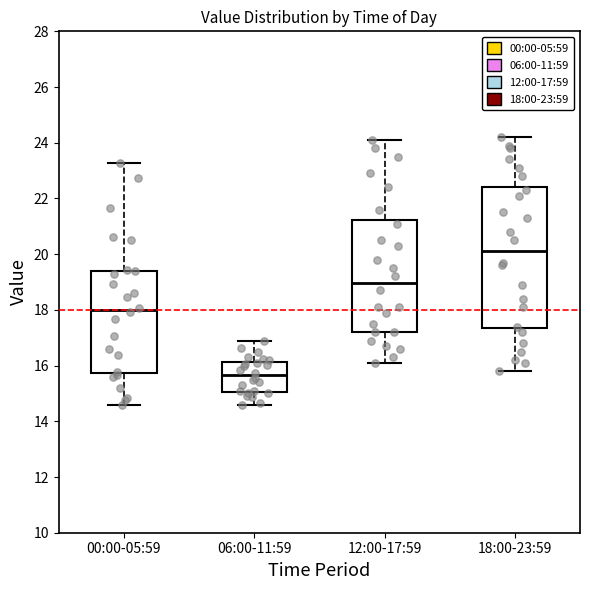

Reading left to right, transcribe this box plot: for each box, give where its median line is, the range the box spans, and where its two whiskers end, as read against the y-axis. The values are not printed on the chart, so give them approximately, as read against the axis.

00:00-05:59: median 18.0, box 15.8 to 19.4, whiskers 14.6 to 23.2
06:00-11:59: median 15.6, box 15.0 to 16.2, whiskers 14.6 to 17.0
12:00-17:59: median 19.0, box 17.2 to 21.2, whiskers 16.2 to 24.2
18:00-23:59: median 20.2, box 17.4 to 22.4, whiskers 15.8 to 24.2